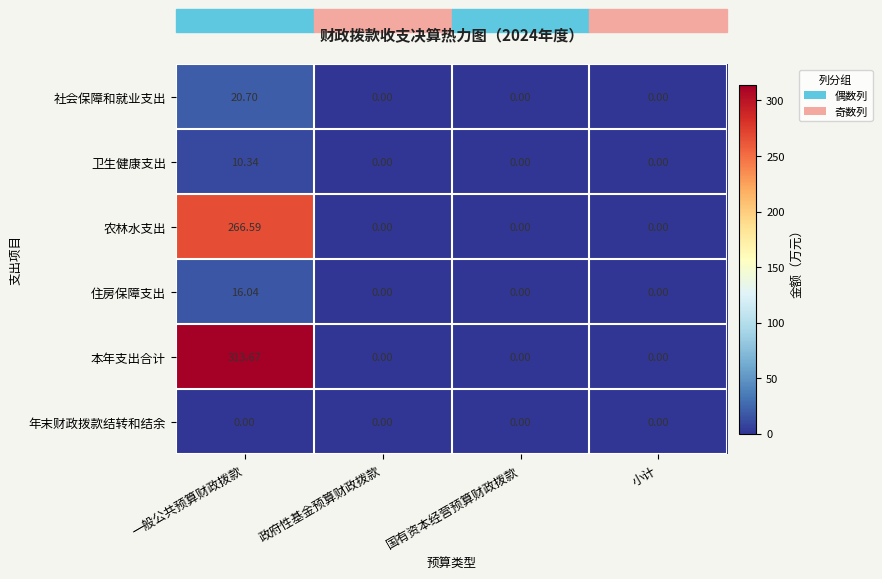

Which category has the highest value across all series?

一般公共预算财政拨款